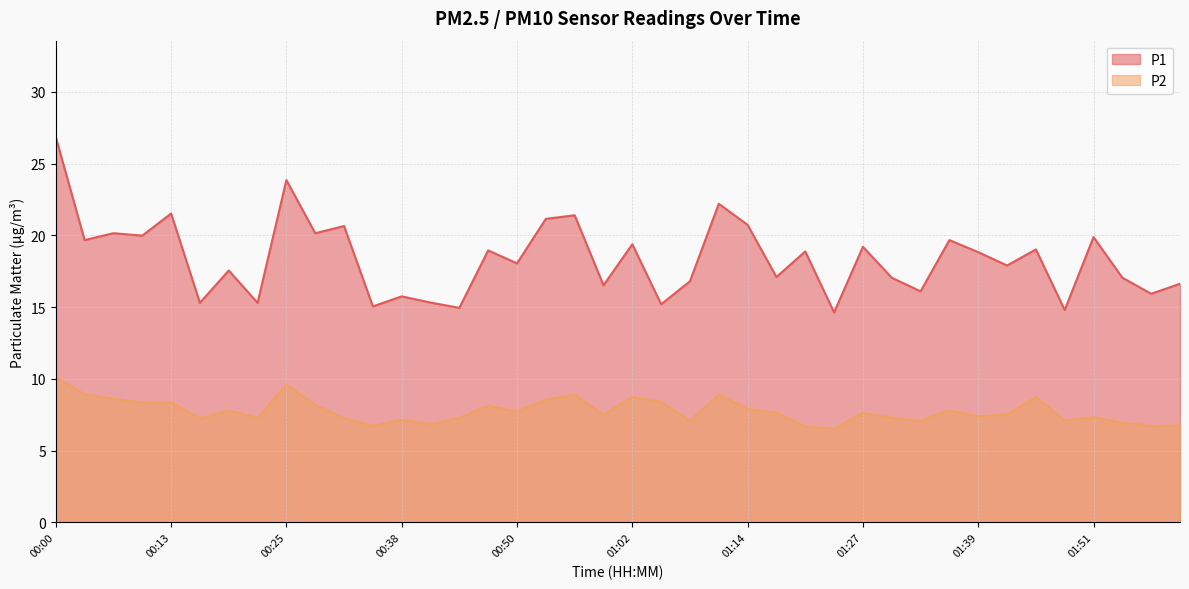

What is the average value of the P2 series?

7.8